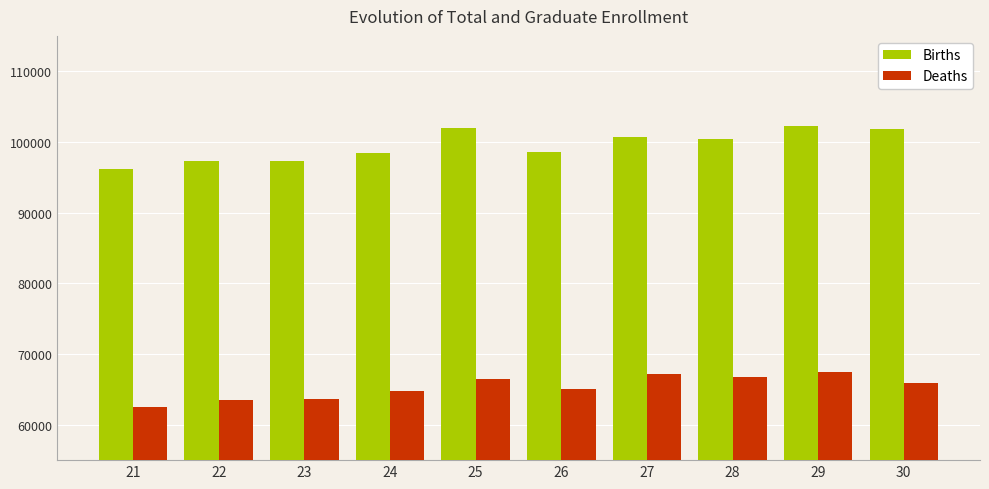

The Births series shows 102326 at 29. True or false?

True